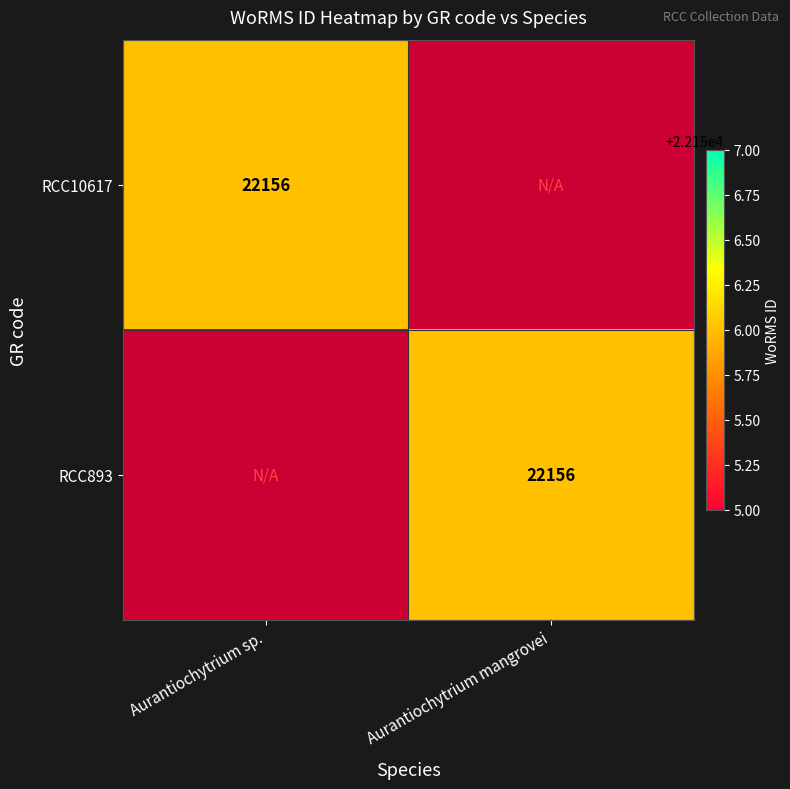

What is the total value across all series at Aurantiochytrium sp.?

22156